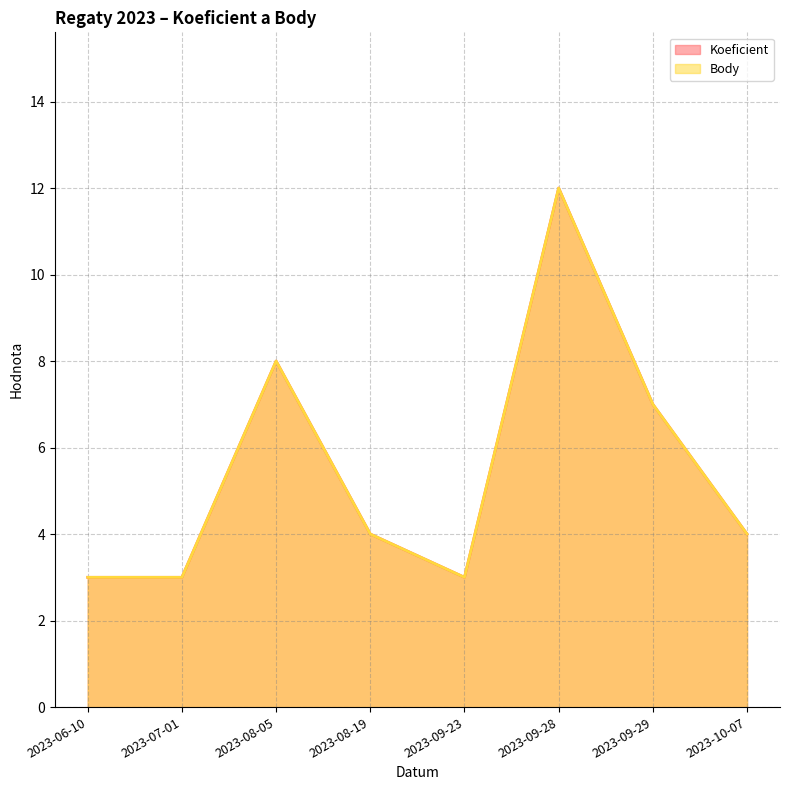

True or false: Koeficient and Body intersect in this chart.

False